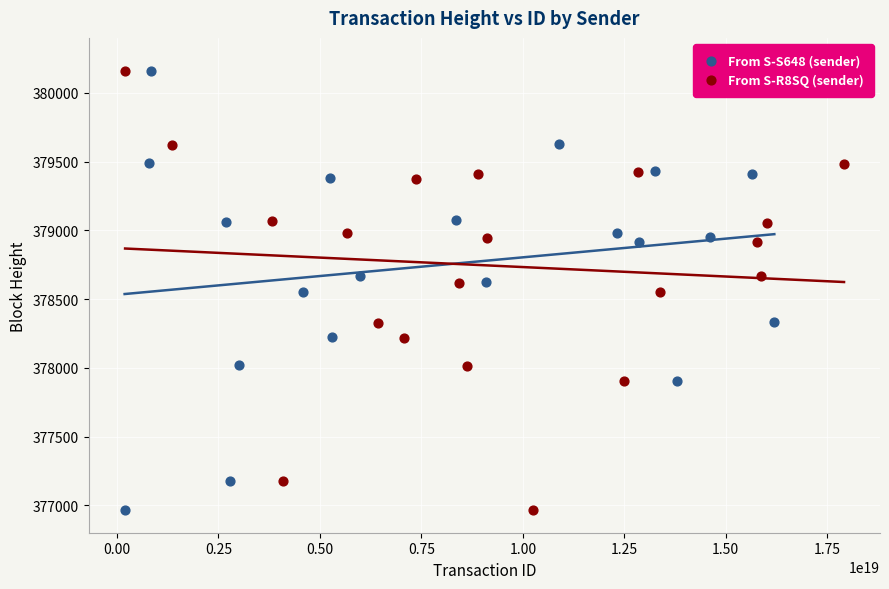

Which series has the largest Y range (max minus min)?

From S-R8SQ (sender)